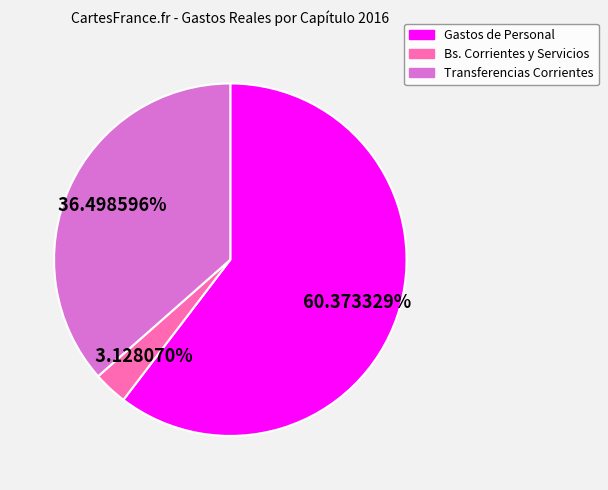

What is the majority slice?

Gastos de Personal